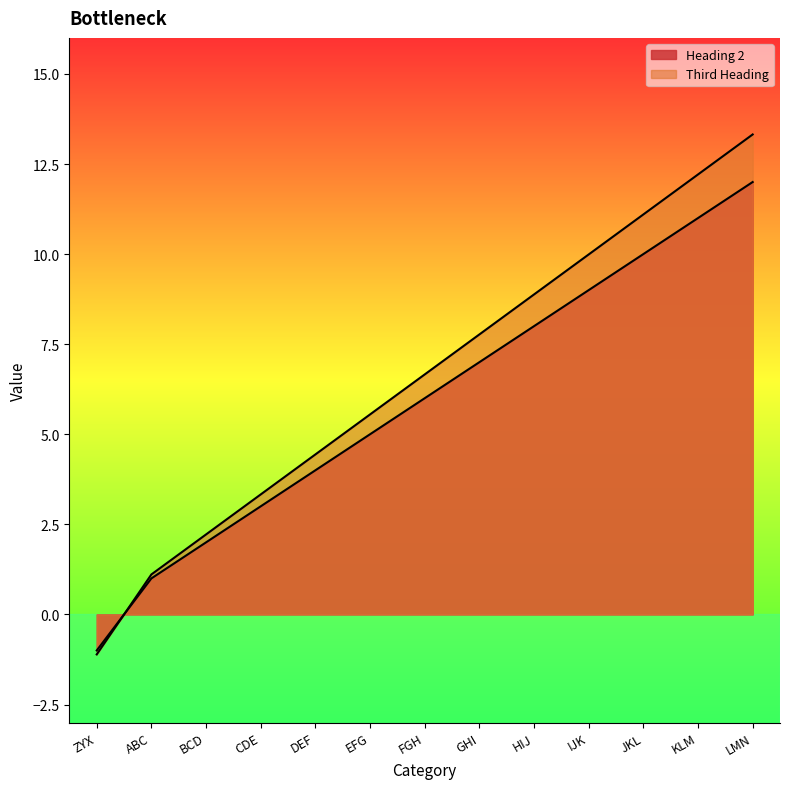

Reading left to right, extract all data points from this chart.

Heading 2: -1.0	1.0	2.0	3.0	4.0	5.0	6.0	7.0	8.0	9.0	10.0	11.0	12.0
Third Heading: -1.1	1.1	2.2	3.3	4.4	5.5	6.7	7.8	8.9	10.0	11.1	12.2	13.3